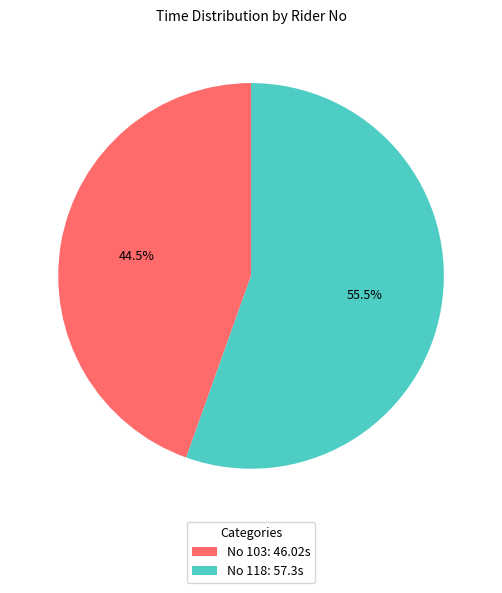

Rank the categories by value from highest to lowest.

No 118: 57.3s, No 103: 46.02s